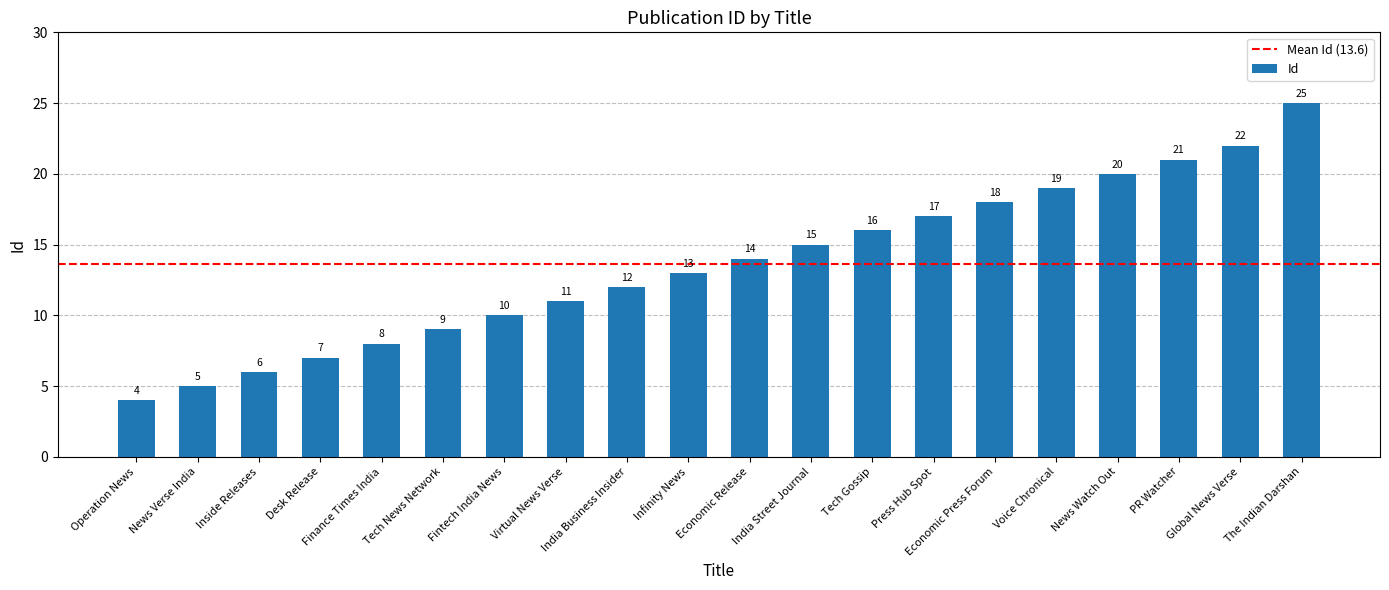

Where is the data nearest to the value 14?

Economic Release